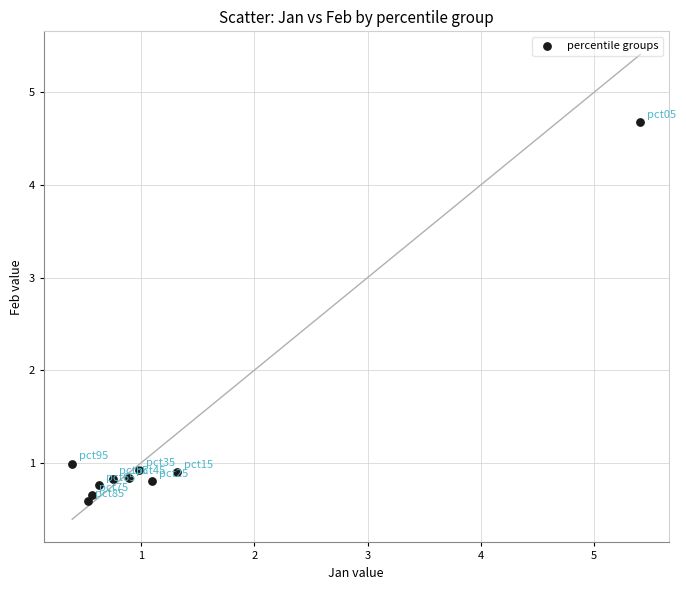

What Y value in the scatter plot is closest to 2?

1.0